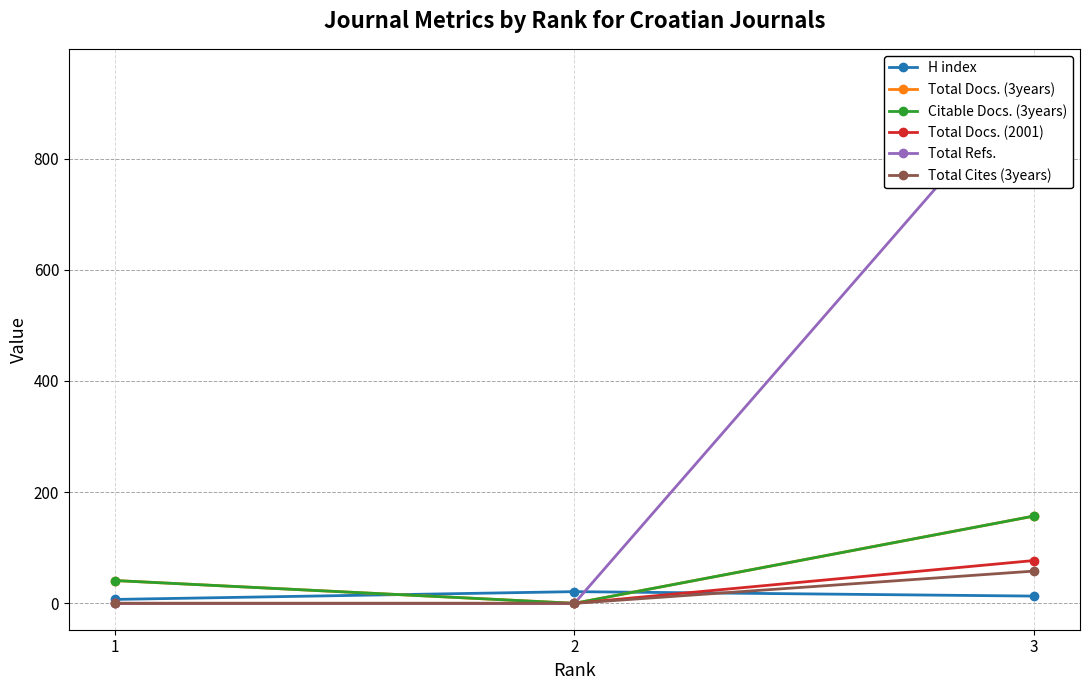

How many series are shown in this chart?

6